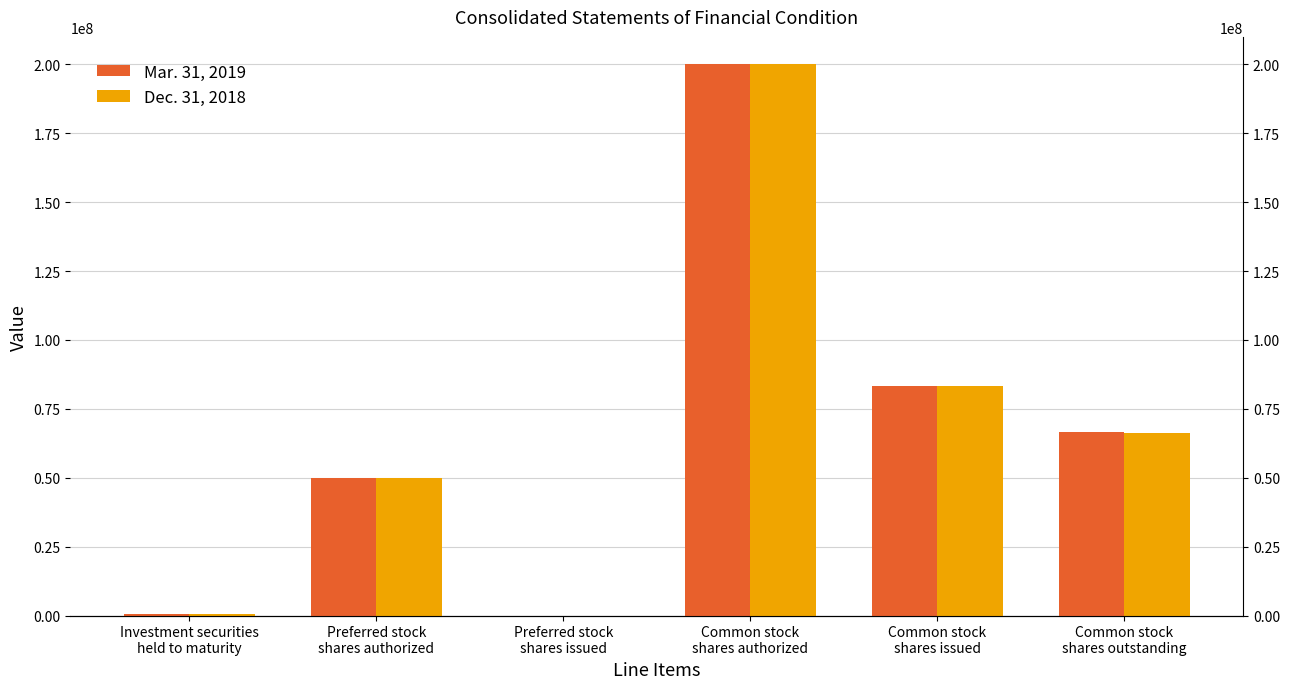

Rank the series at Common stock
shares outstanding from lowest to highest value.

Dec. 31, 2018, Mar. 31, 2019